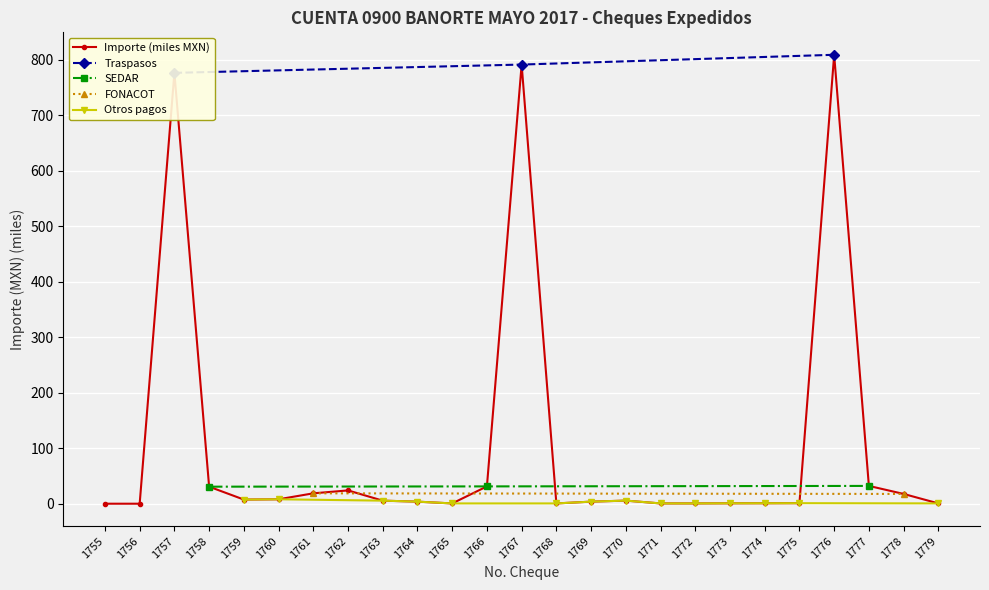

Reading left to right, what are all the values shown in this chart?

0.0	0.0	776.8	30.7	7.5	8.0	18.7	24.0	5.5	3.7	0.5	31.2	791.8	0.5	3.7	5.6	0.5	0.5	0.7	0.8	0.9	809.4	32.1	17.6	0.5